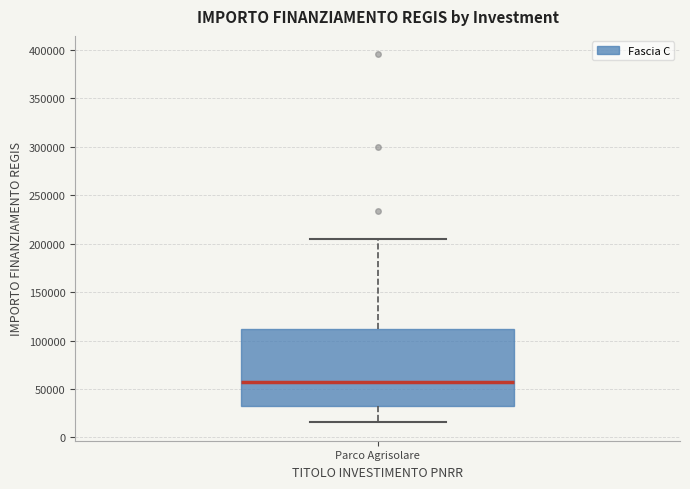

Read this box plot against the y-axis: the position of the median line, the range covered by the box, and the ends of both whiskers. The values are not printed on the chart, so give them approximately, as read against the axis.

median 55000, box 35000 to 115000, whiskers 15000 to 205000